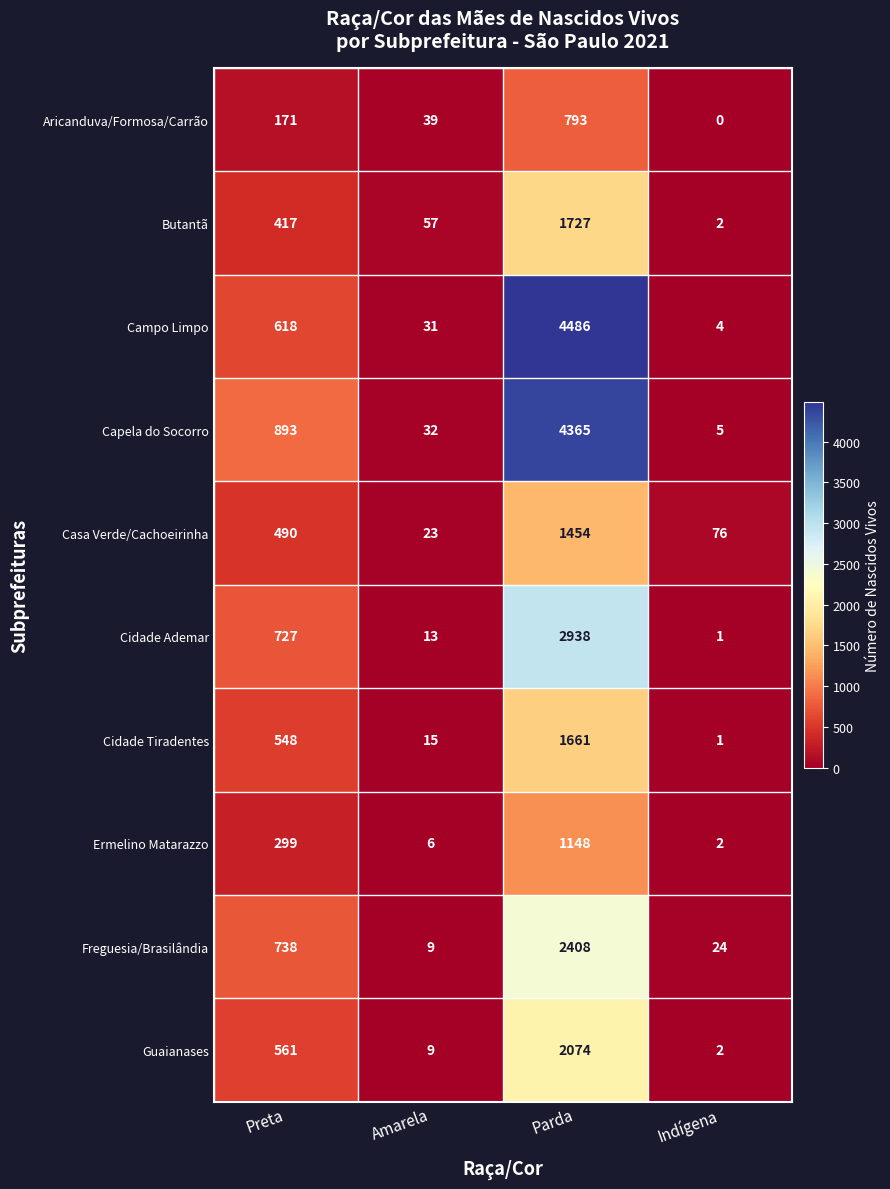

What is the difference between the highest and lowest values at Preta?

722